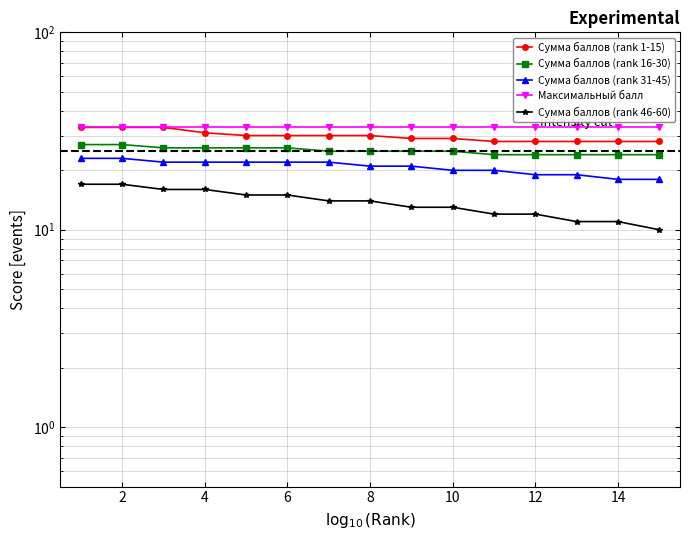

Is this an area chart (filled region under the line)?

No